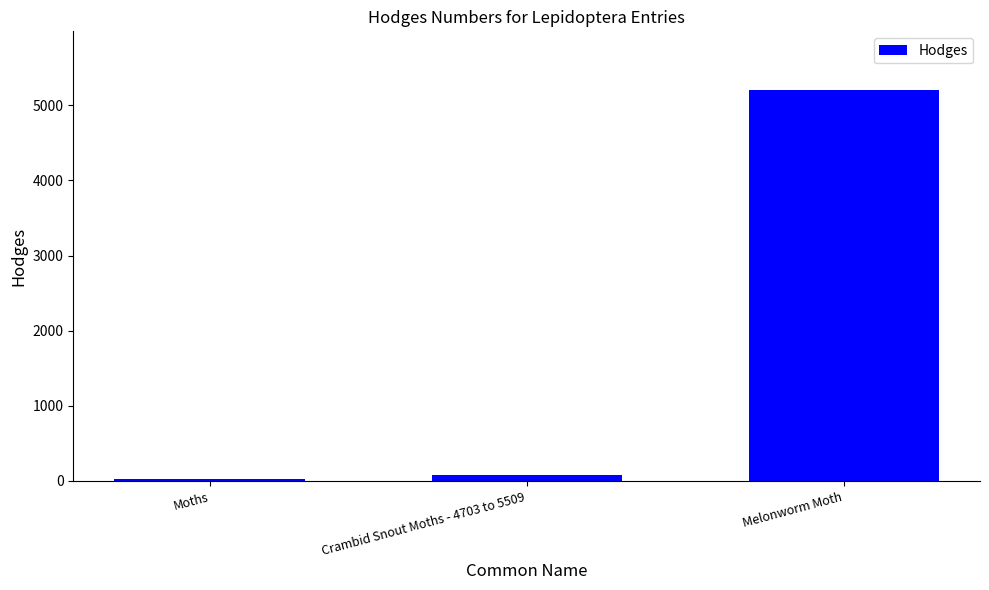

At which label is the value closest to 2616?

Crambid Snout Moths - 4703 to 5509